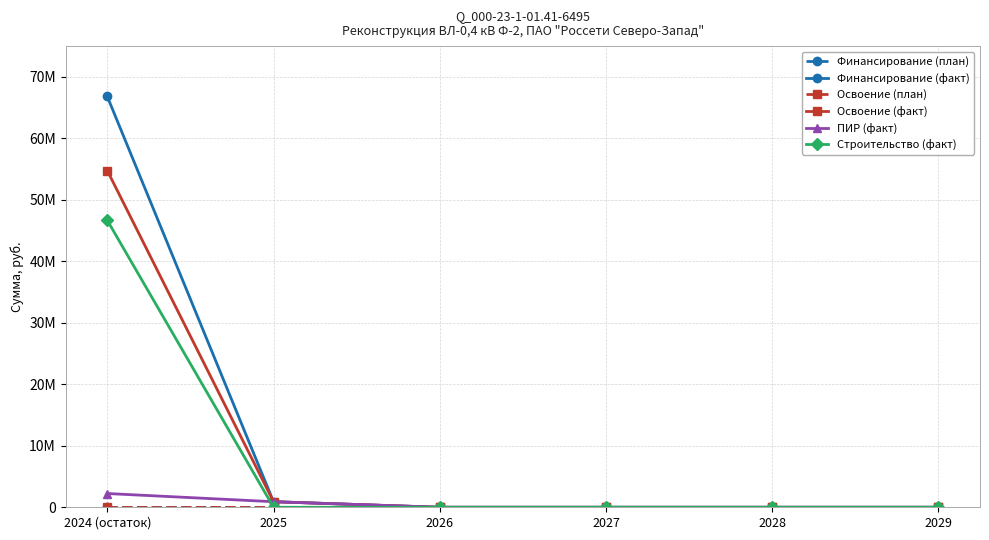

At which label is ПИР (факт) closest to 1118480?

2025